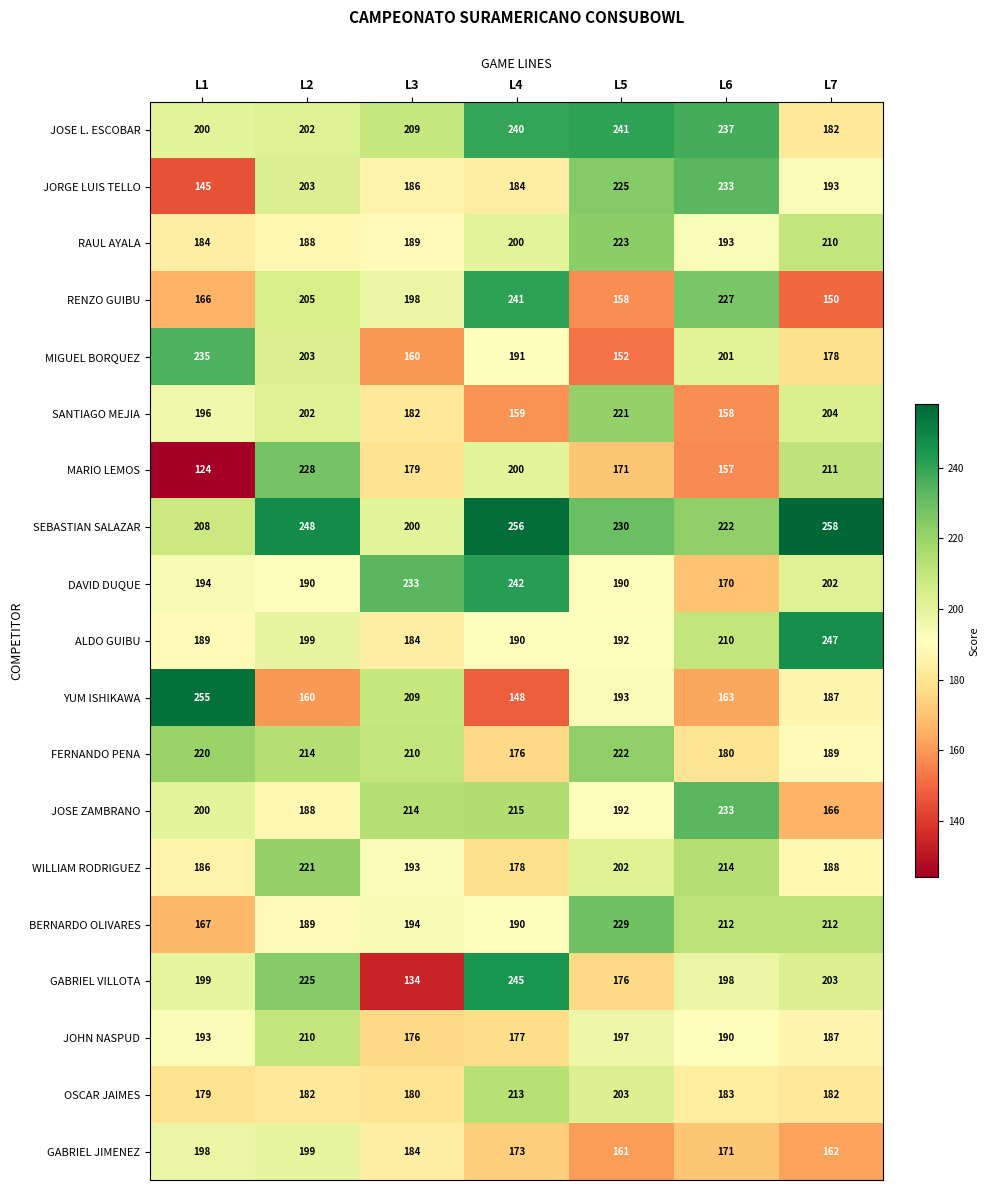

What is the total value across all series at L5?

3778